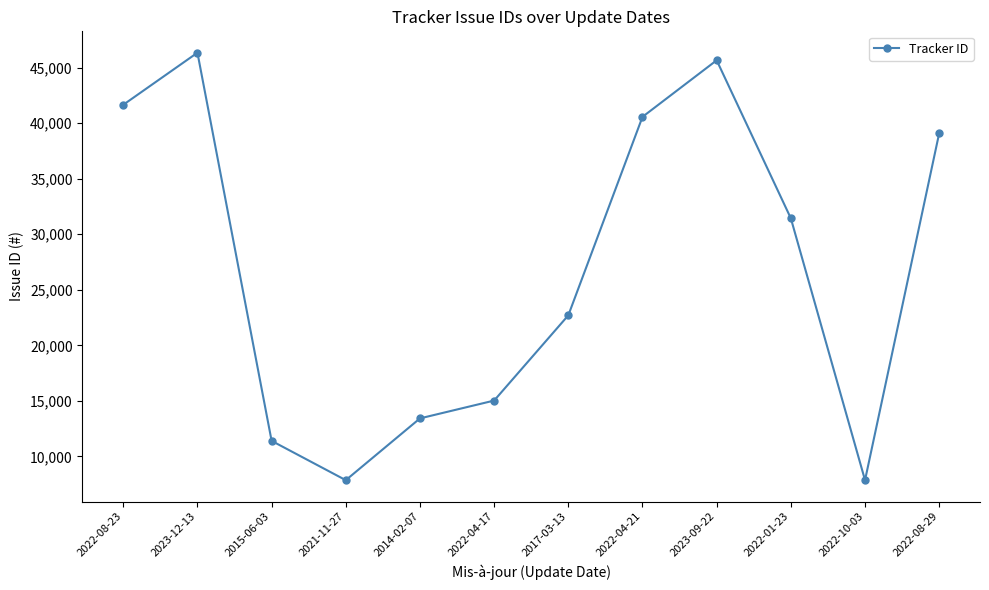

True or false: the data has more than 1 interior local peaks.

True